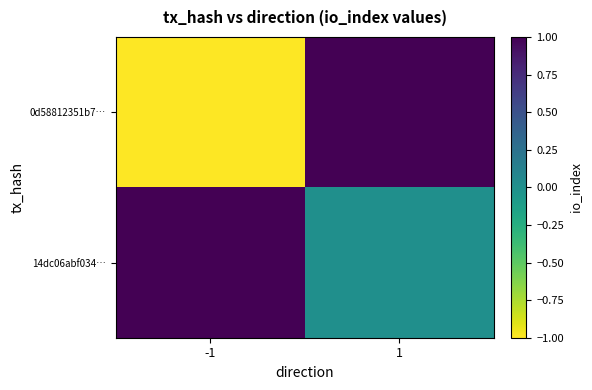

What value does the 0d58812351b7… series have at 1?

1